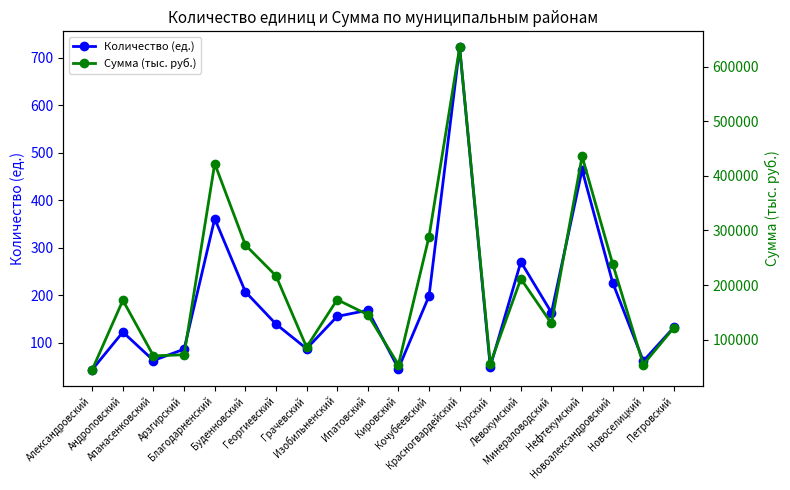

What is the approximate value of Сумма (тыс. руб.) at Кировский?

54159